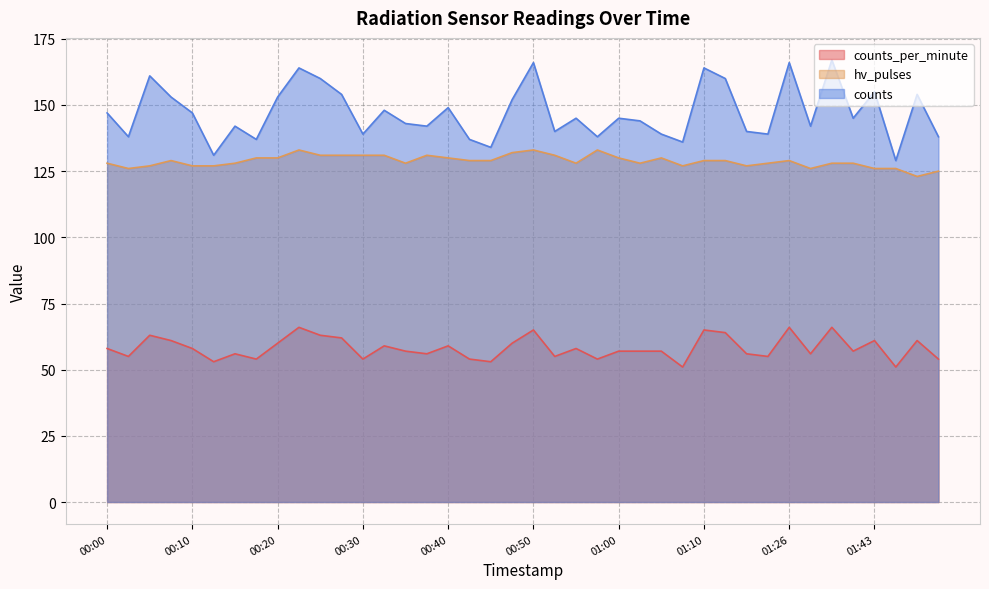

True or false: hv_pulses and counts intersect in this chart.

False